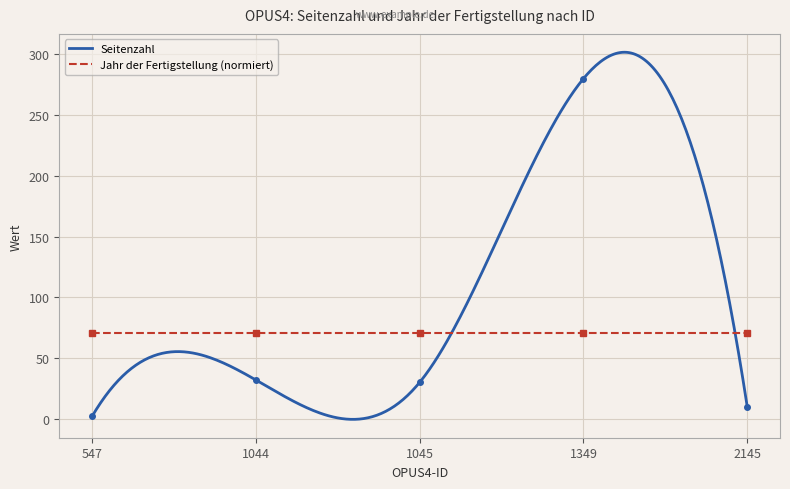

True or false: the data shows 10 at 2145.

True